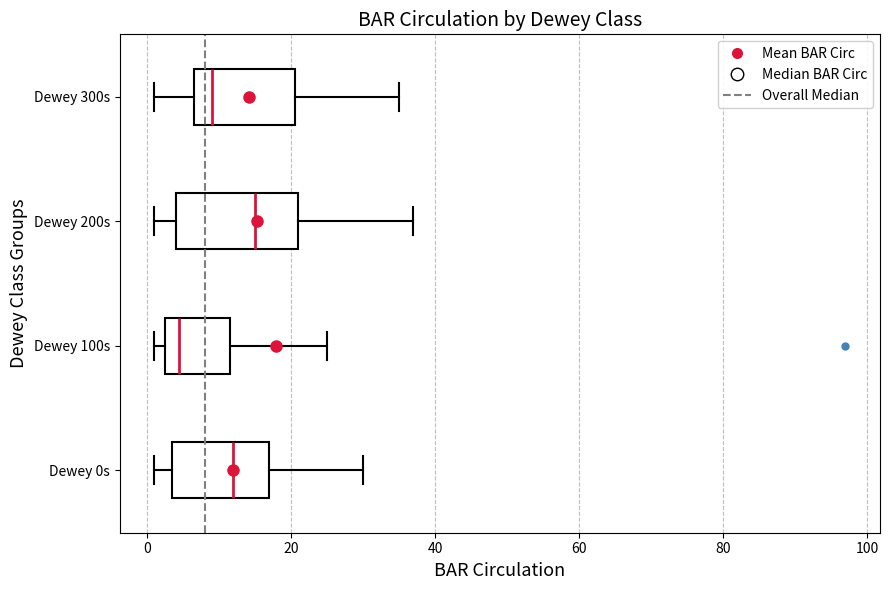

Which box is the widest, from its left edge to its right edge?

Dewey 200s